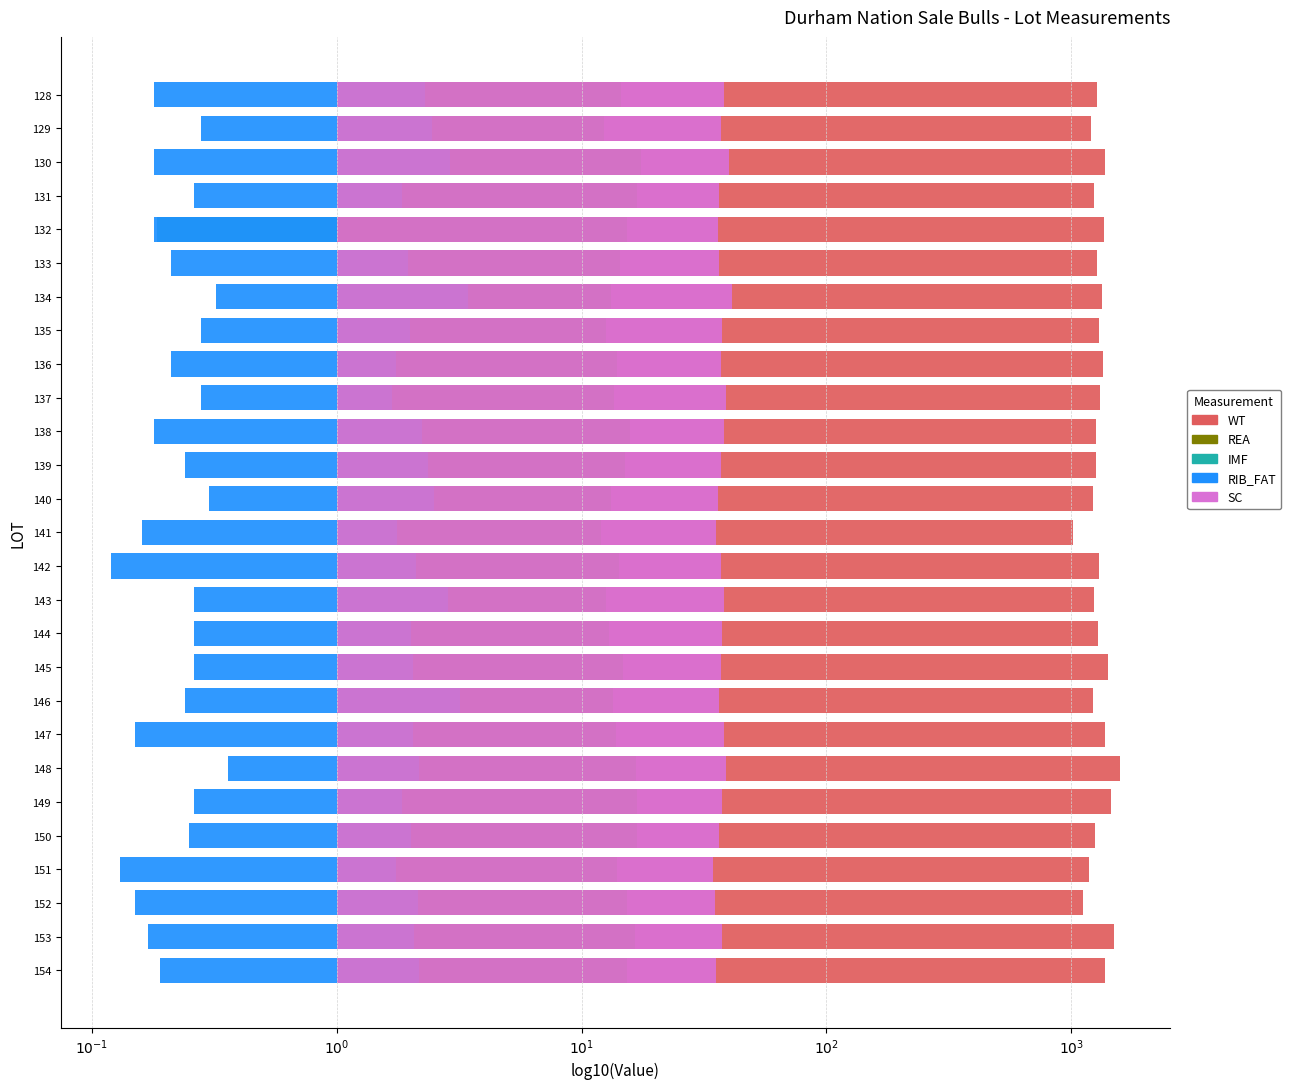

How many groups of bars are there?

27